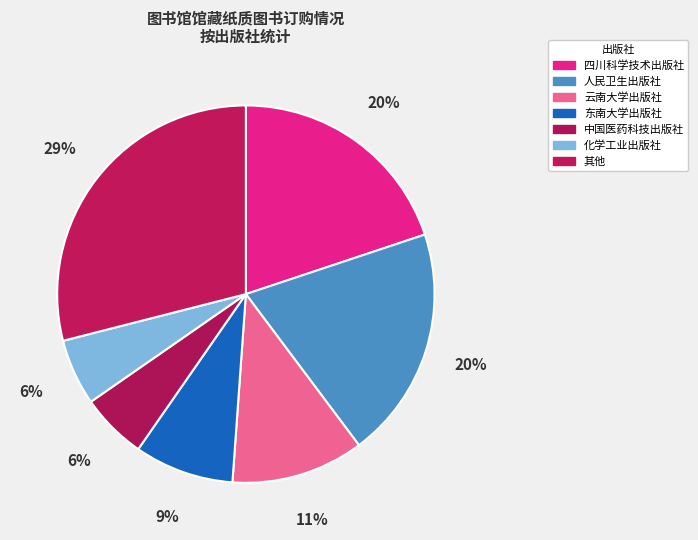

Count the number of slices in the pie.

7